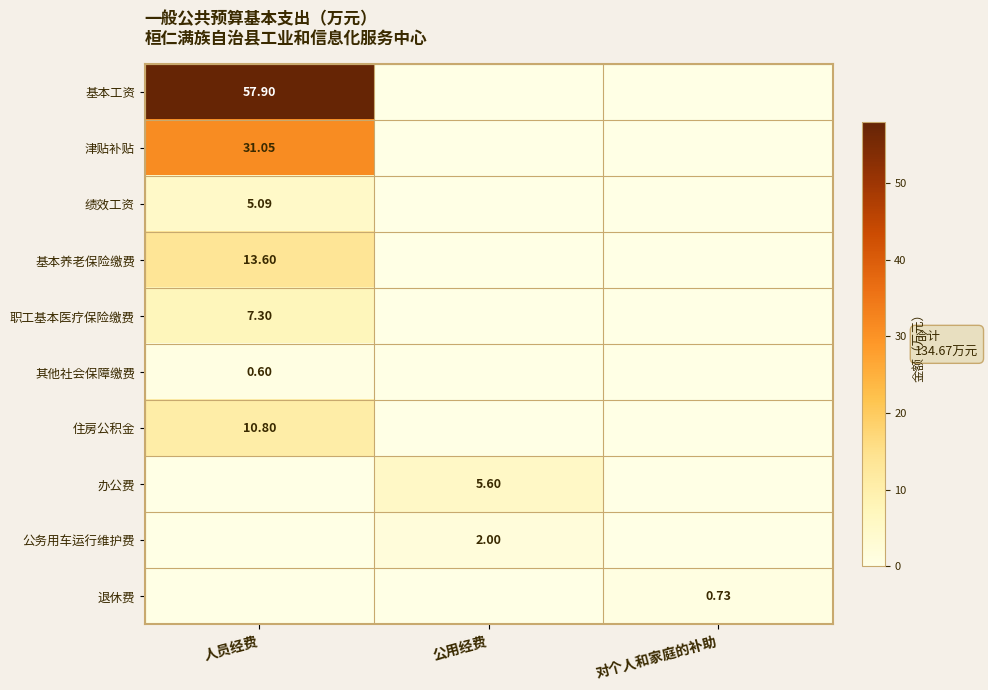

What is the maximum value for 退休费?

0.7